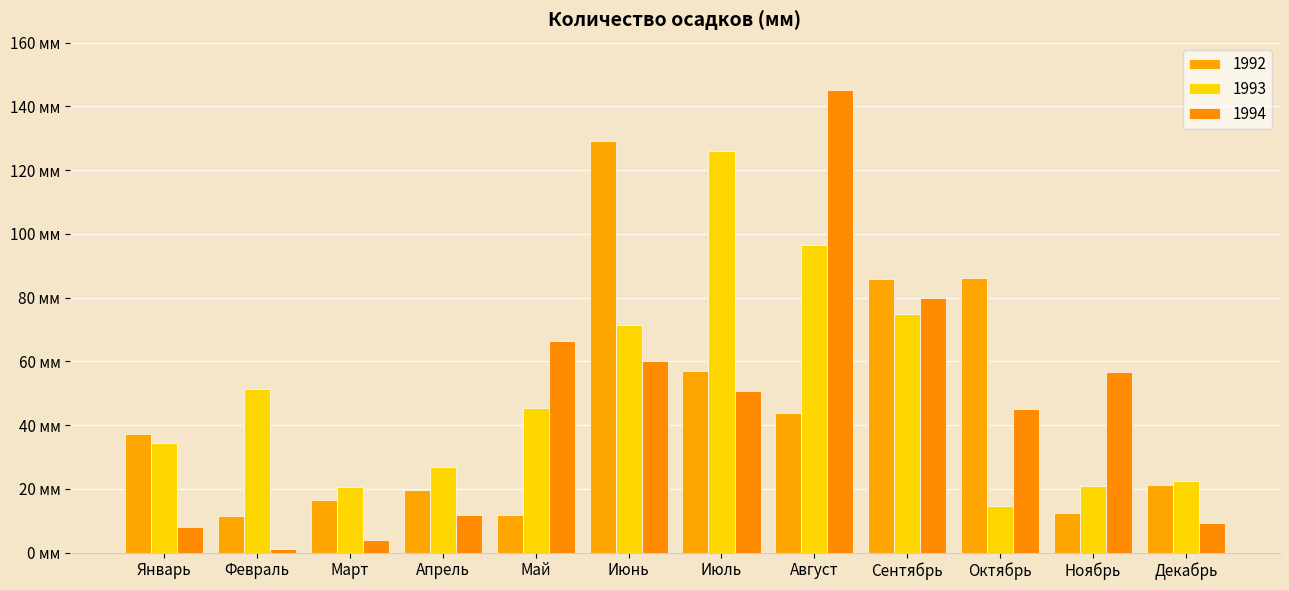

What is the difference between the maximum and minimum values in the 1993 series?

111.4